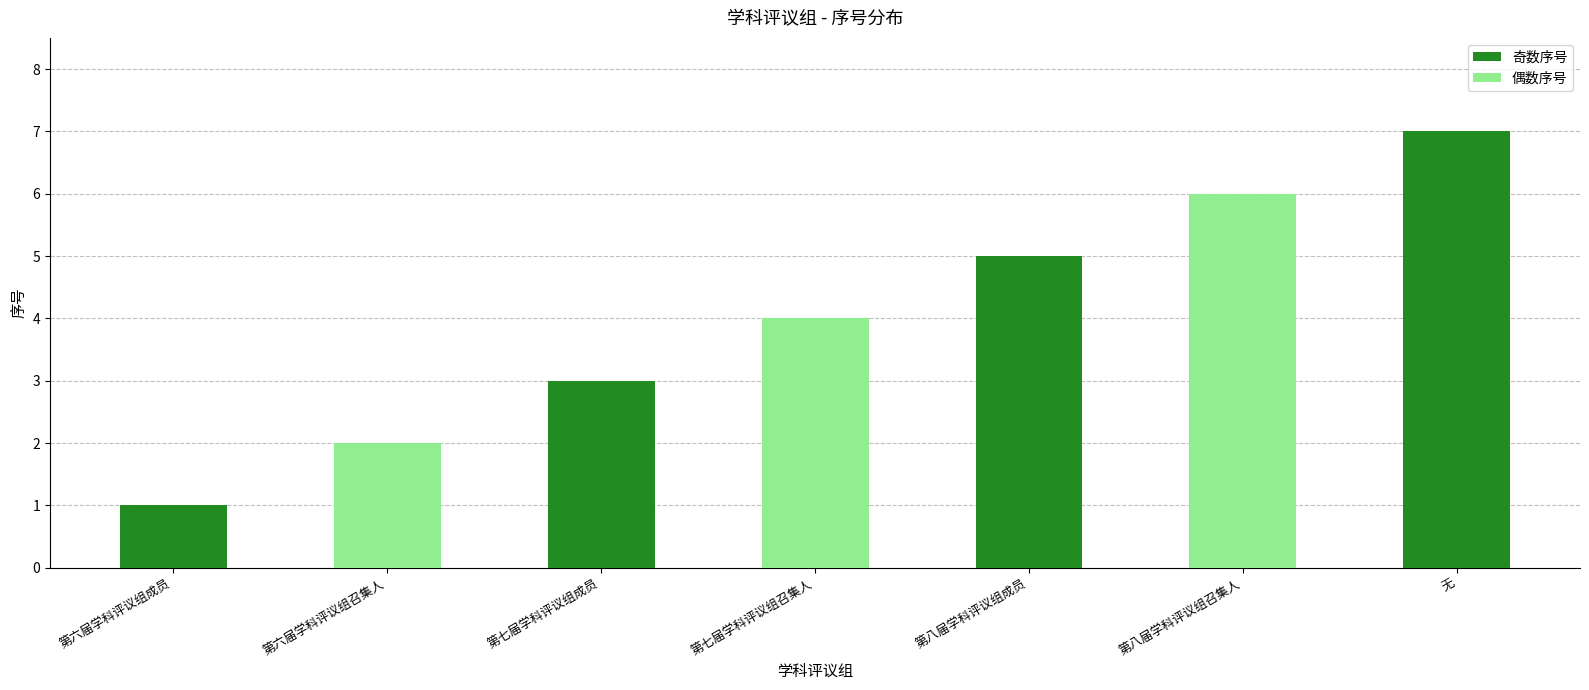

What is the minimum value shown in the chart?

1